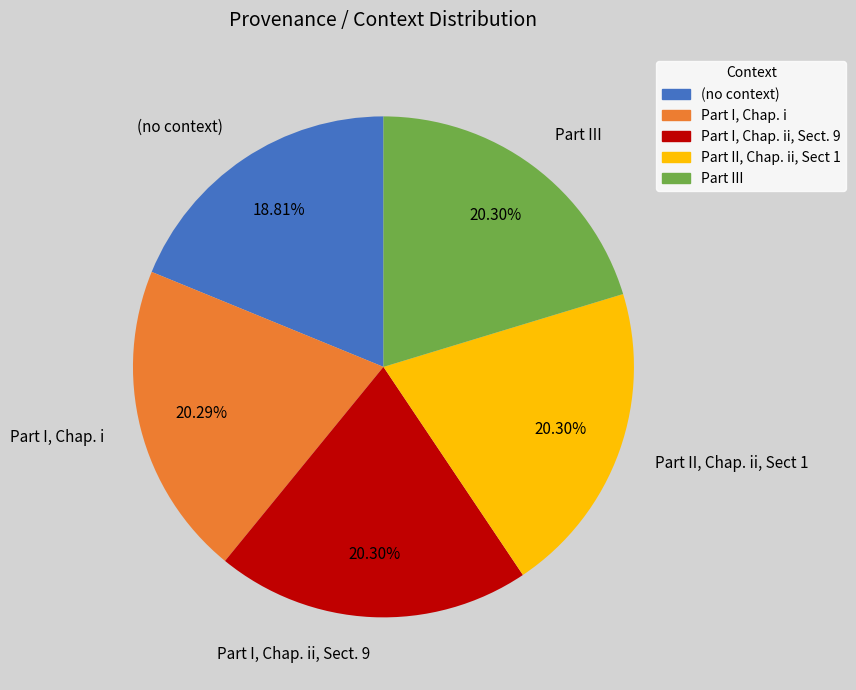

Approximately how many times larger is the value at Part III compared to Part I, Chap. i?

1.0